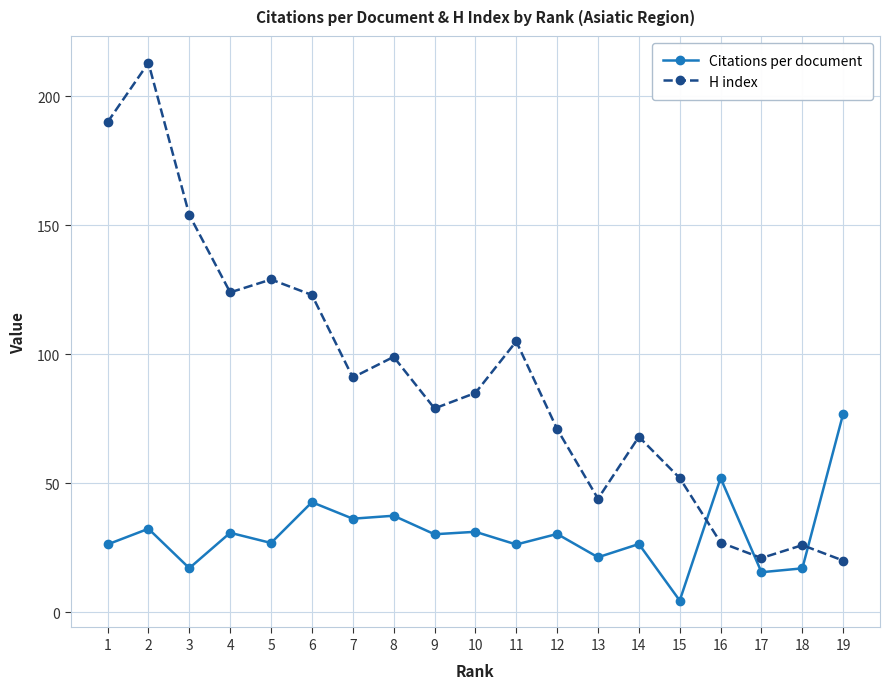

What is the maximum value shown in the chart?

213.0